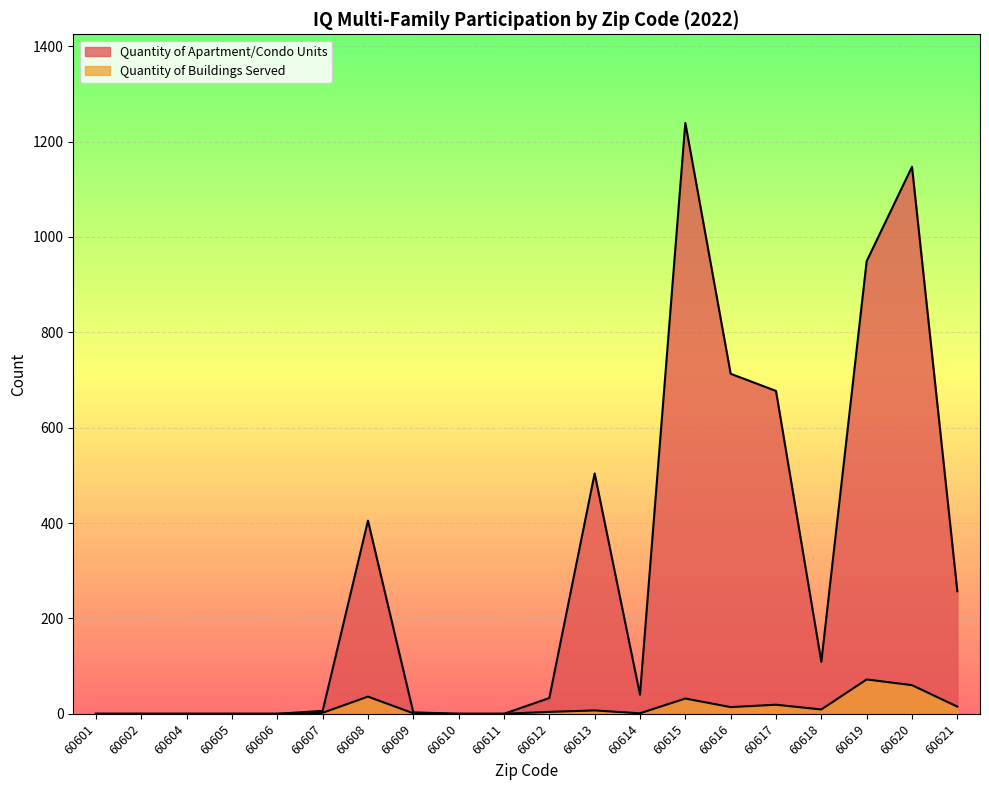

At which category is the sum across all series the highest?

60615